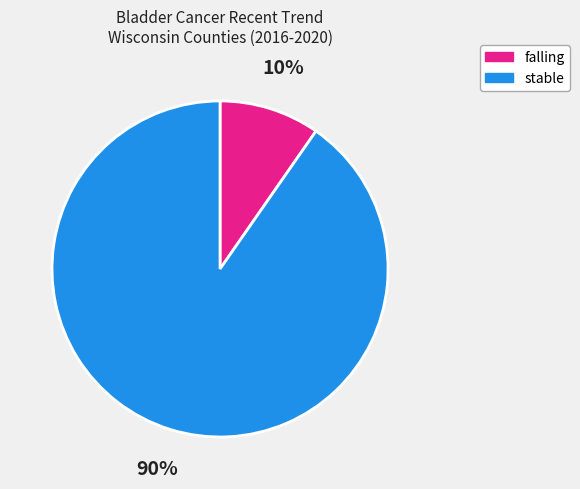

Is the sum of stable and falling greater than half?

Yes